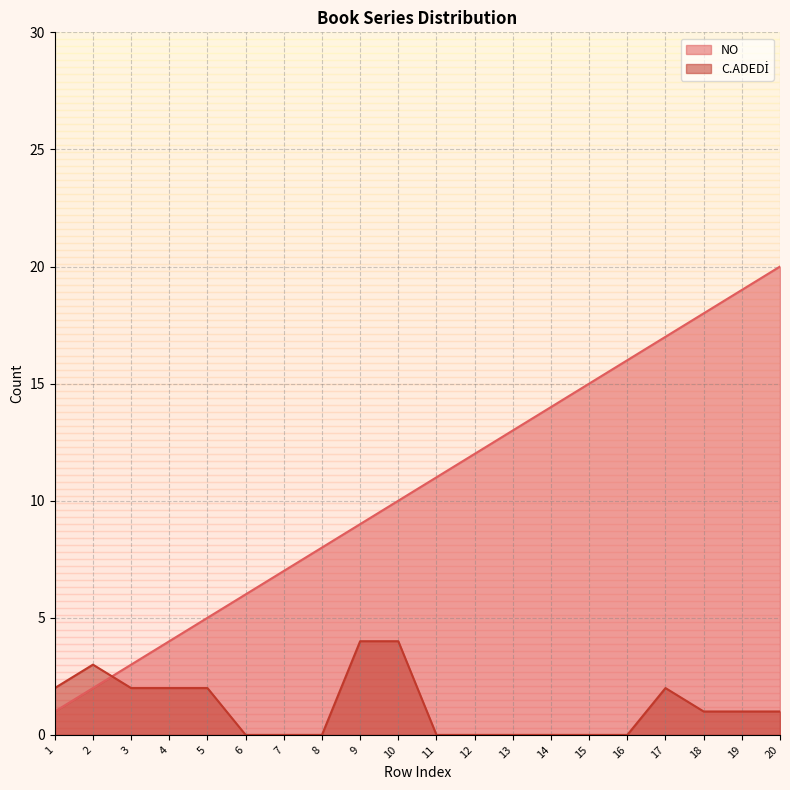

What is the sum of the NO values at 8 and 6?

14